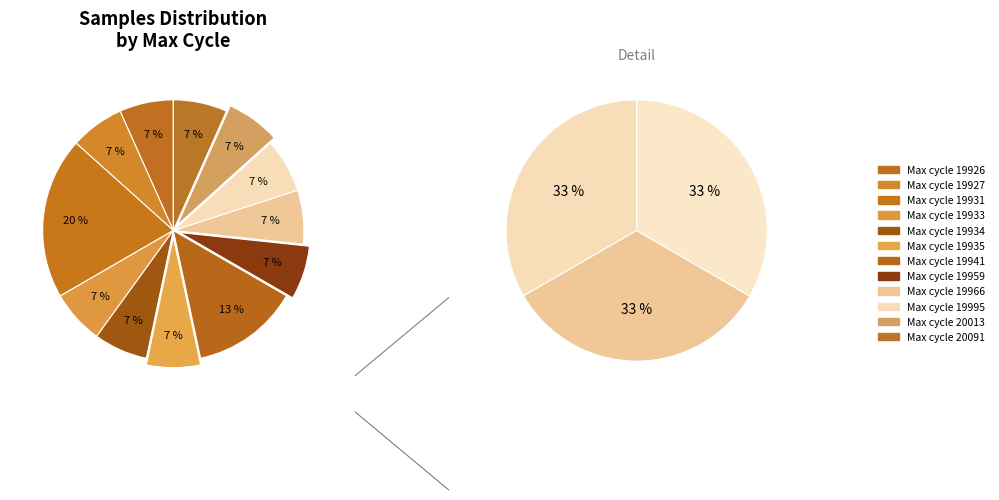

Is 29 the majority of the pie?

No